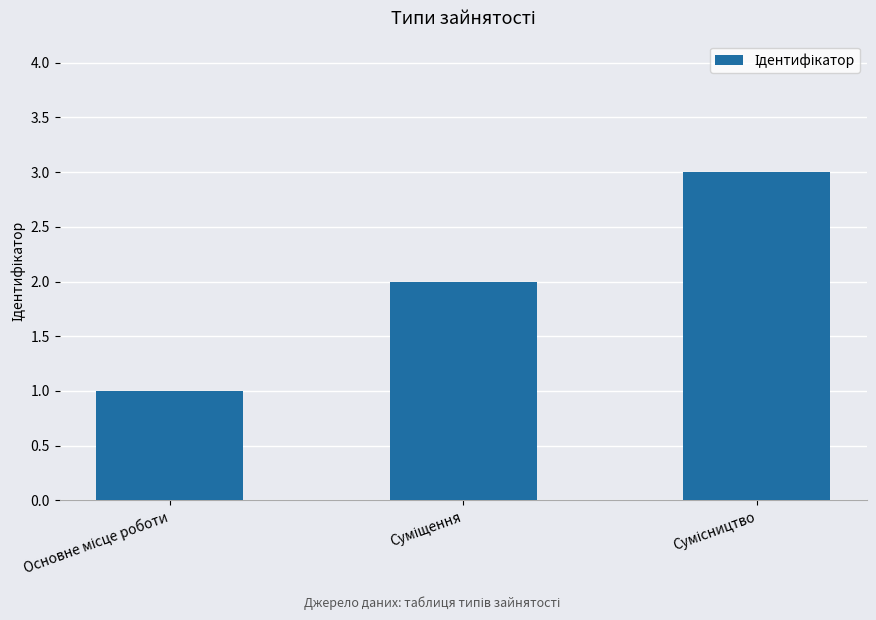

How many data points does each series have?

3